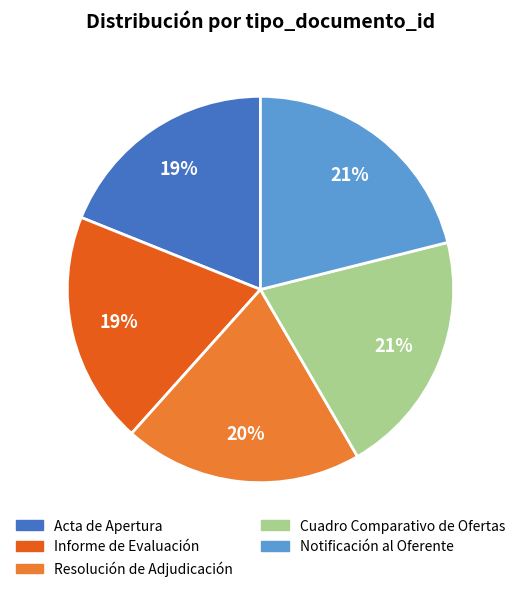

To the nearest percent, what is the combined percentage of Notificación al Oferente and Resolución de Adjudicación?

41%